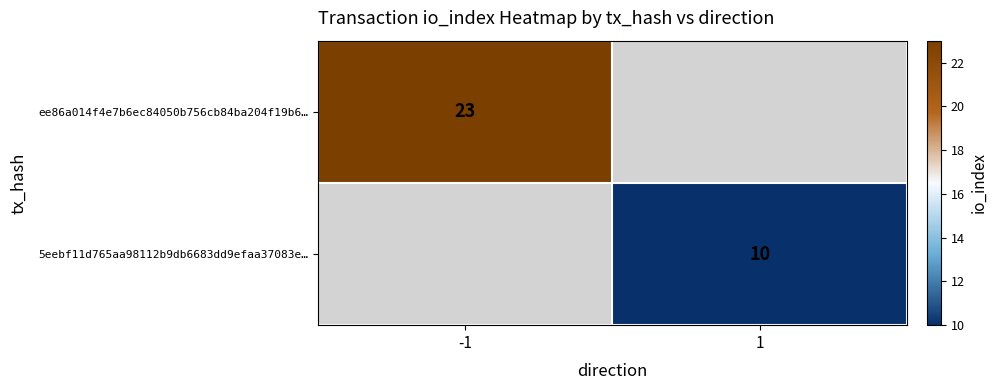

Is it true that ee86a014f4e7b6ec84050b756cb84ba204f19b6… equals 7 at -1?

False